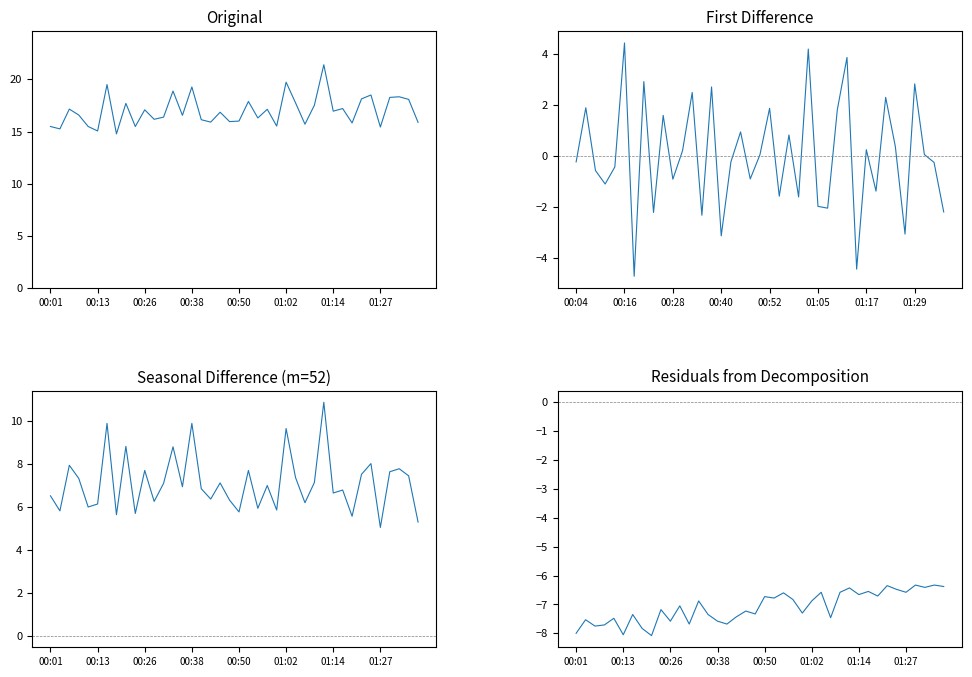

List the labels in order of P1 value, smallest first.

00:18, 00:13, 00:04, 01:27, 00:01, 00:11, 00:23, 01:00, 01:07, 01:19, 01:36, 00:43, 00:48, 00:50, 00:40, 00:28, 00:55, 00:31, 00:35, 00:09, 00:45, 01:14, 00:26, 00:57, 00:06, 01:17, 01:10, 00:21, 01:05, 00:52, 01:34, 01:22, 01:29, 01:32, 01:24, 00:33, 00:38, 00:16, 01:02, 01:12